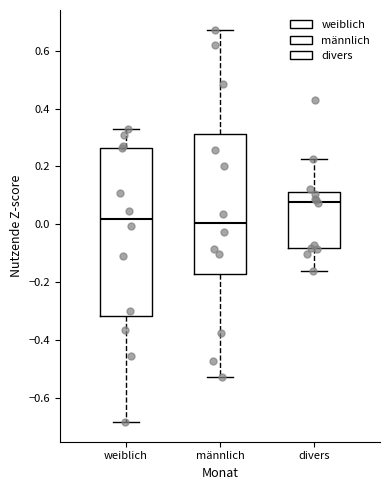

Which box is the tallest, from its lower edge to its upper edge?

weiblich